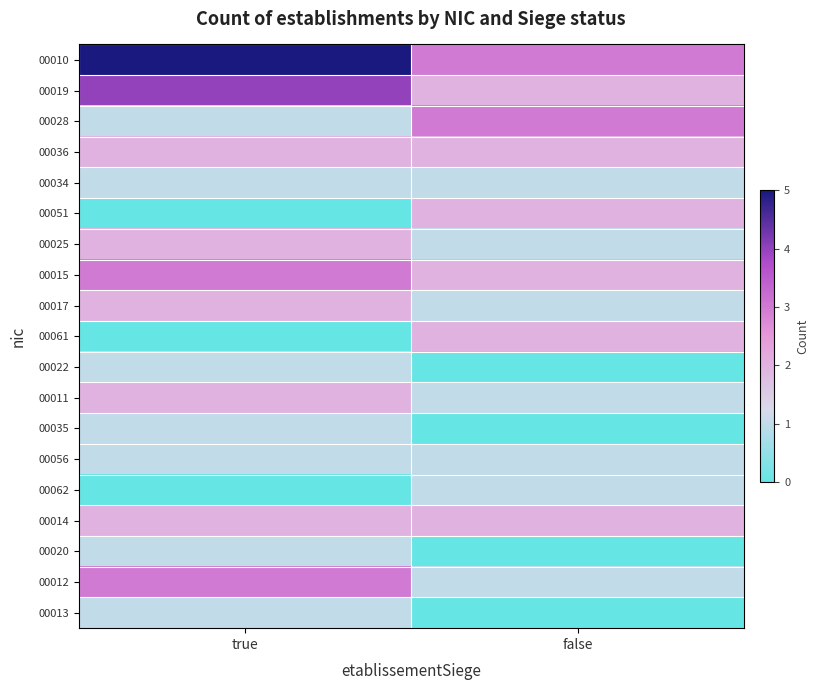

Which series has the widest spread of values?

00010